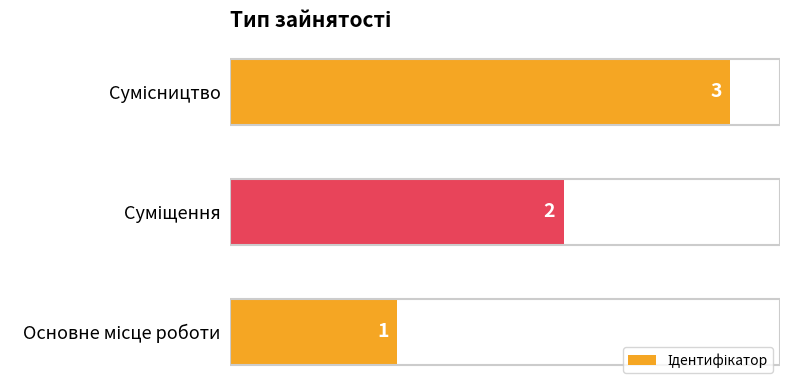

Are the bars horizontal?

Yes